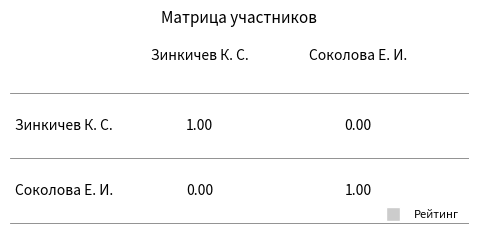

Reading right to left, transcribe all the data shown in this chart.

Зинкичев К. С.: 0	1
Соколова Е. И.: 1	0